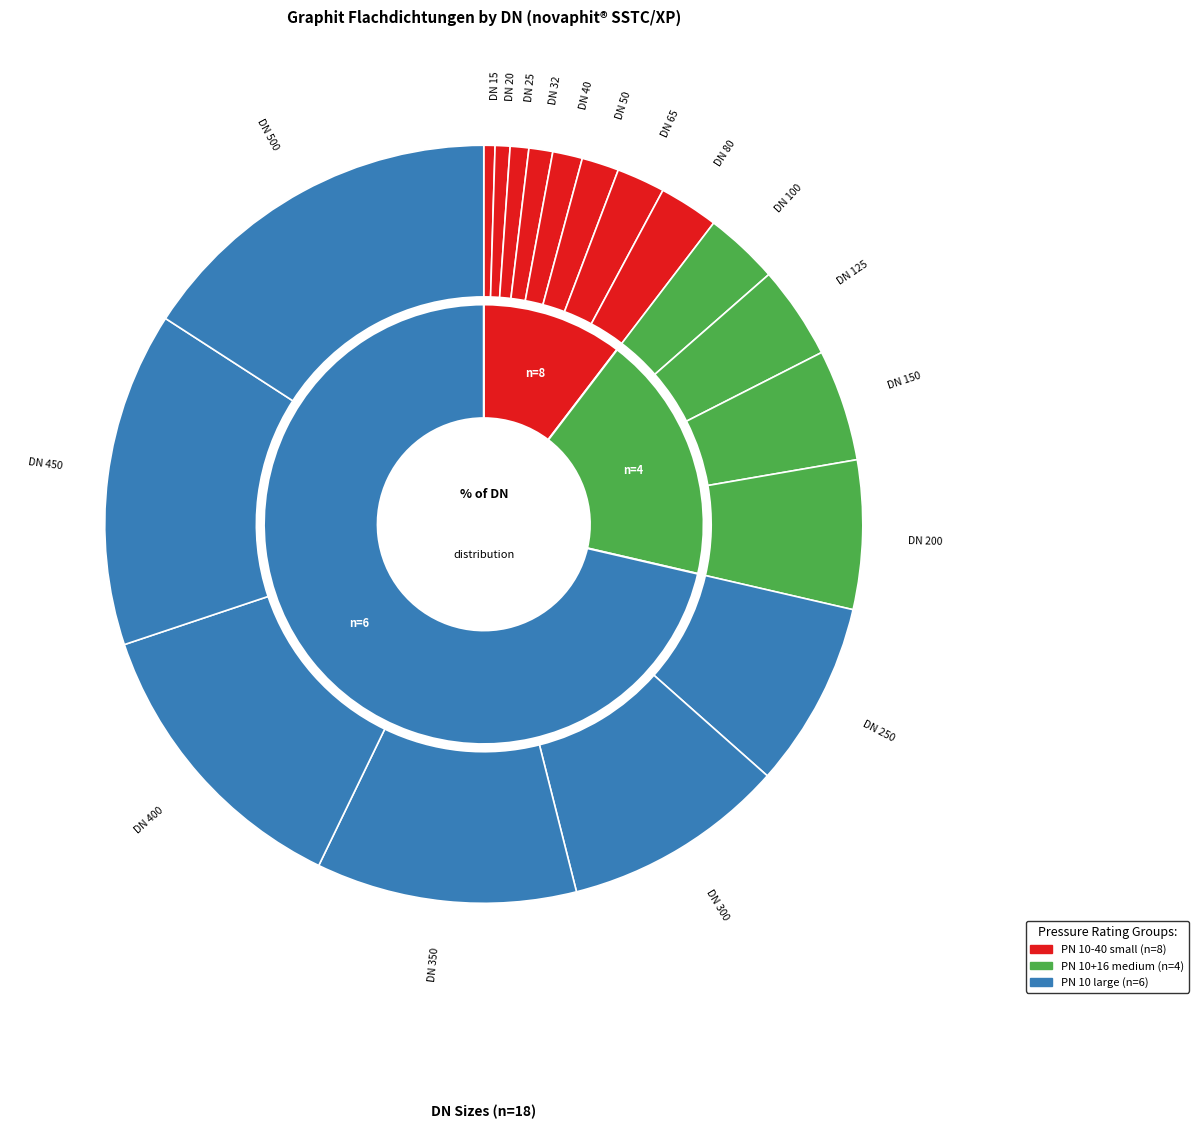

Rank the categories by value from lowest to highest.

DN 15, DN 20, DN 25, DN 32, DN 40, DN 50, DN 65, DN 80, DN 100, DN 125, DN 150, DN 200, DN 250, DN 300, DN 350, DN 400, DN 450, DN 500